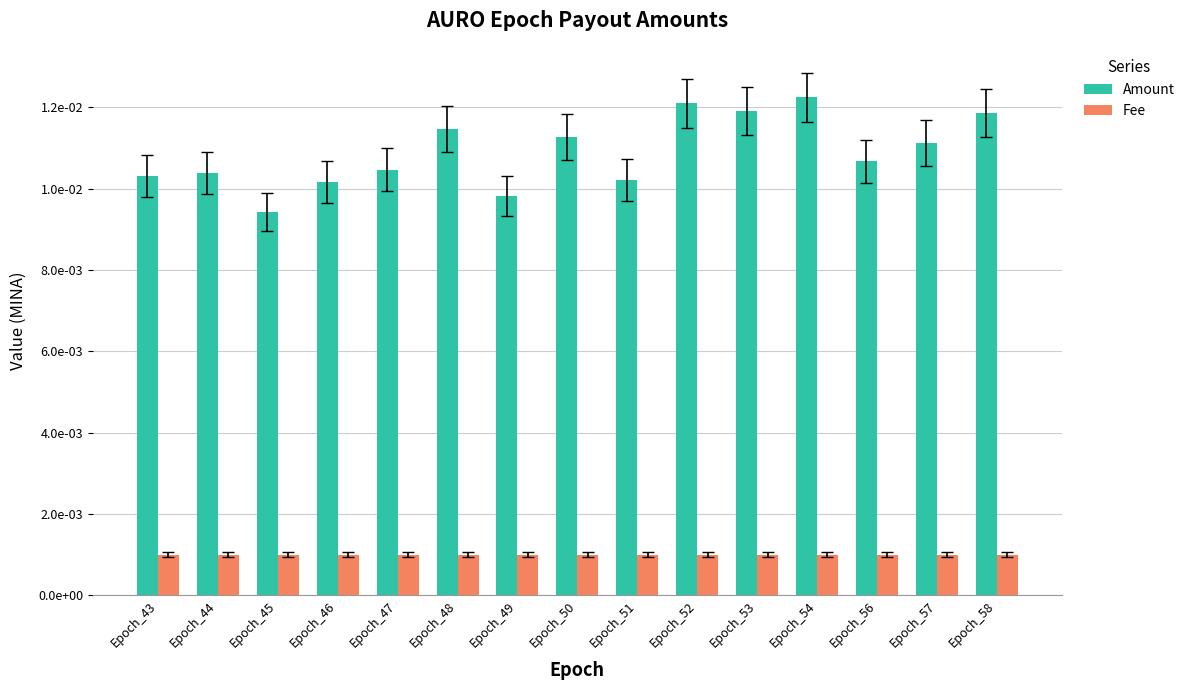

List the series in order of their peak value, lowest first.

Fee, Amount